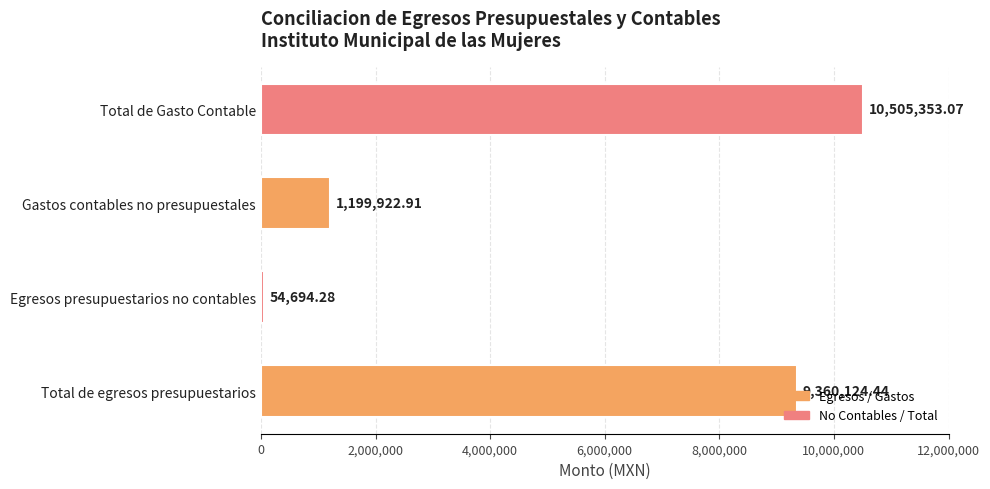

At which label is the value closest to 5280023?

Gastos contables no presupuestales